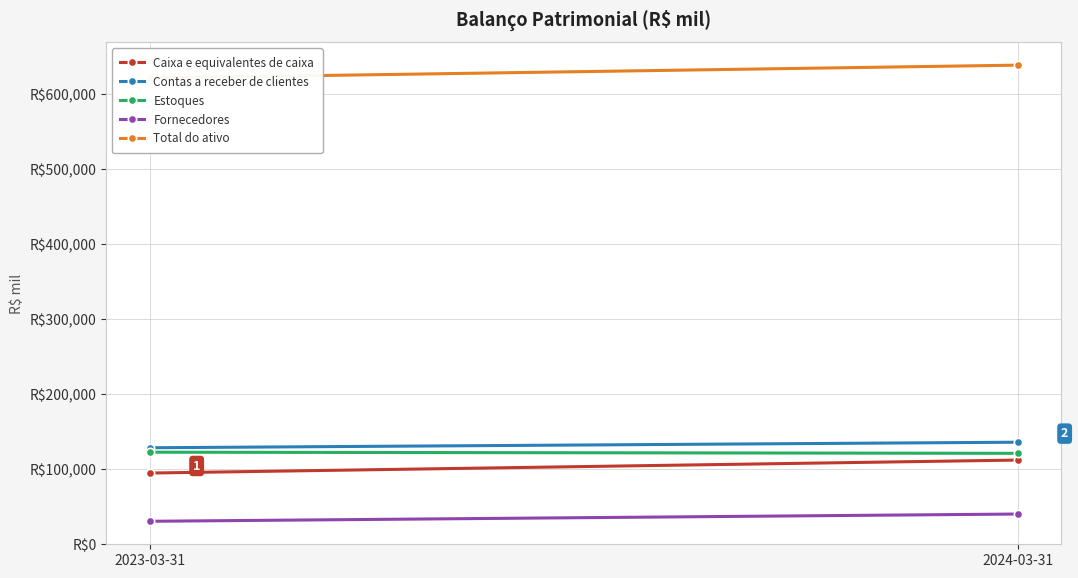

Rank the series at 2024-03-31 from highest to lowest value.

Total do ativo, Contas a receber de clientes, Estoques, Caixa e equivalentes de caixa, Fornecedores